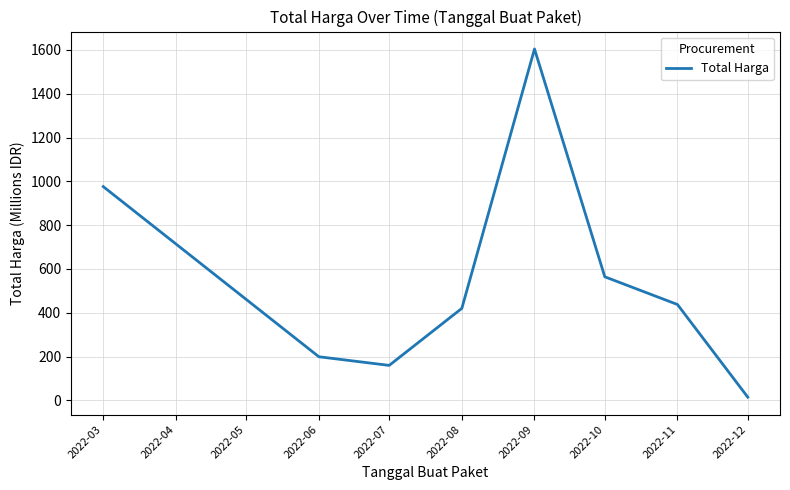

Approximately how many times larger is the value at 2022-11 compared to 2022-09?

0.3